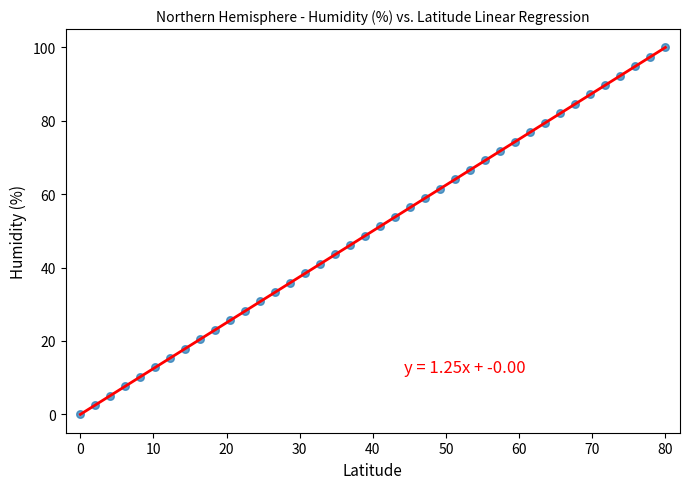

What is the range of Y values (max minus min)?

100.0